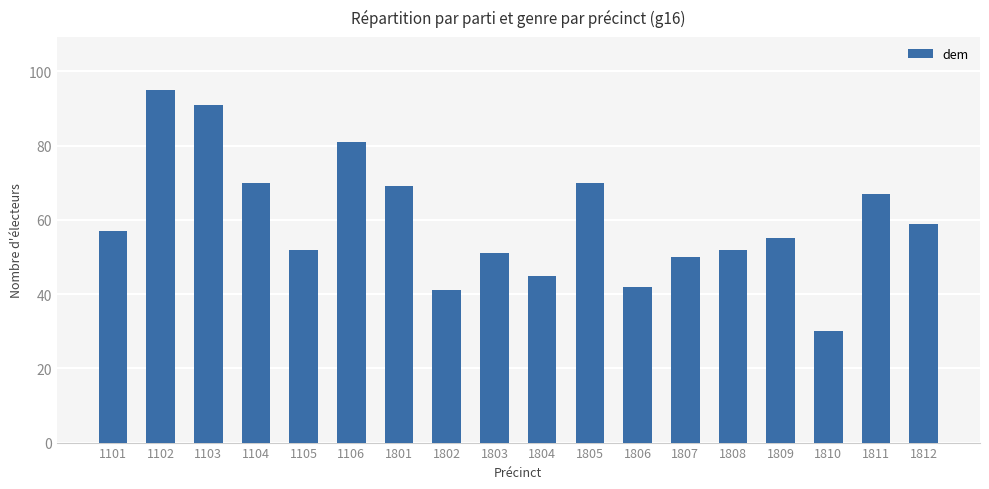

What is the value of the 4th bar from the left?

70